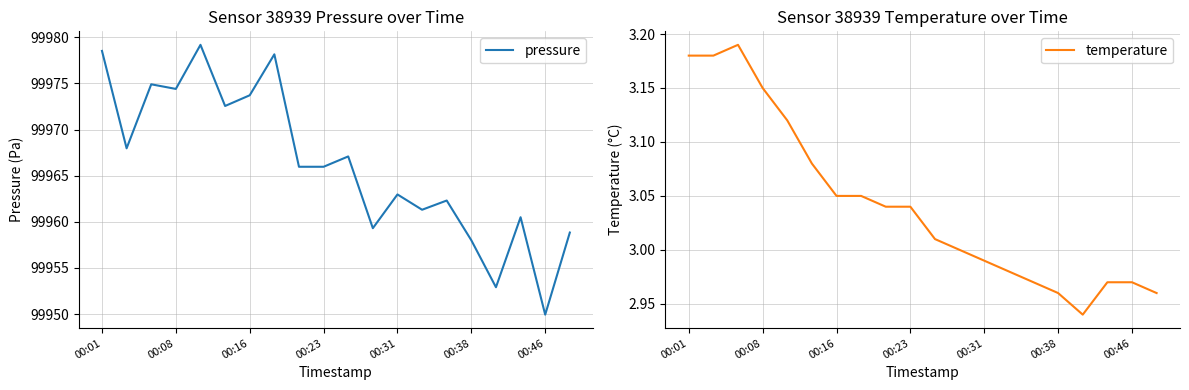

How many values in the temperature series exceed 3?

11